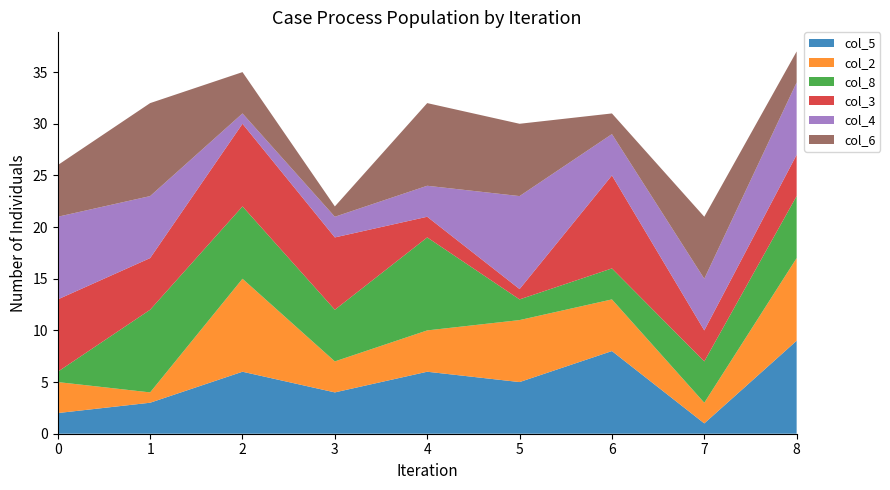

Reading left to right, transcribe all the data shown in this chart.

col_5: 2	3	6	4	6	5	8	1	9
col_2: 3	1	9	3	4	6	5	2	8
col_8: 1	8	7	5	9	2	3	4	6
col_3: 7	5	8	7	2	1	9	3	4
col_4: 8	6	1	2	3	9	4	5	7
col_6: 5	9	4	1	8	7	2	6	3